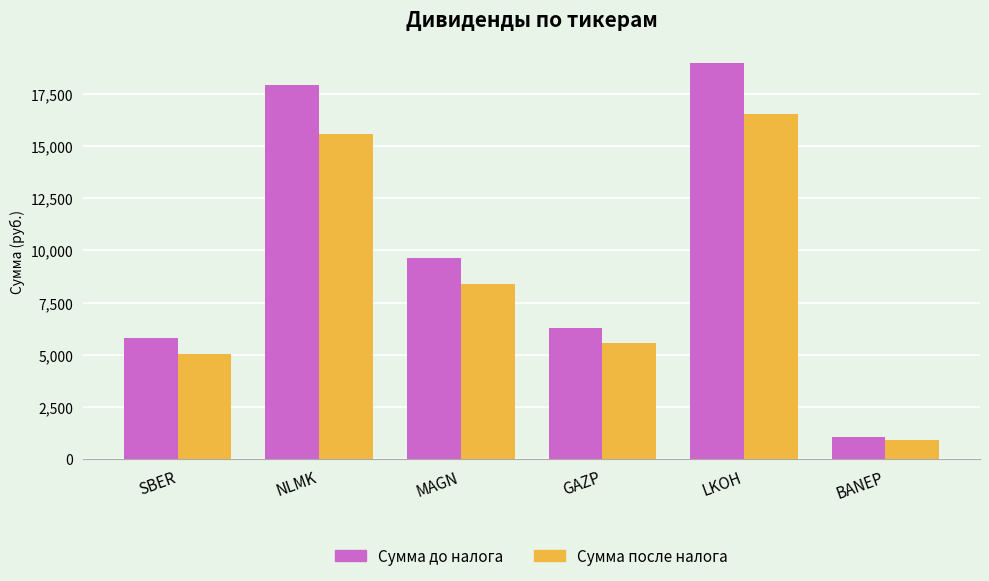

List the labels in order of Сумма до налога value, smallest first.

BANEP, SBER, GAZP, MAGN, NLMK, LKOH